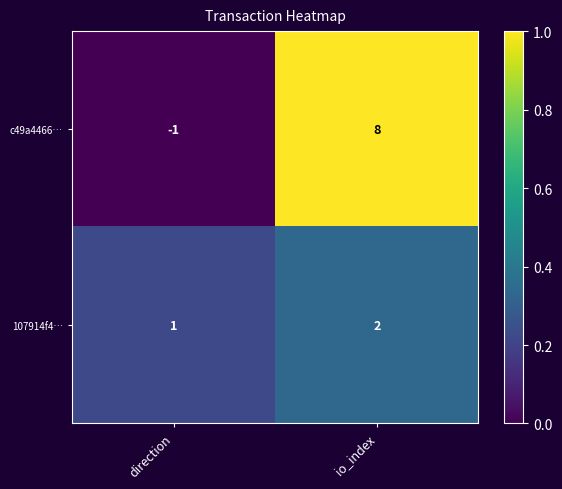

List the series in order of their peak value, highest first.

c49a4466…, 107914f4…